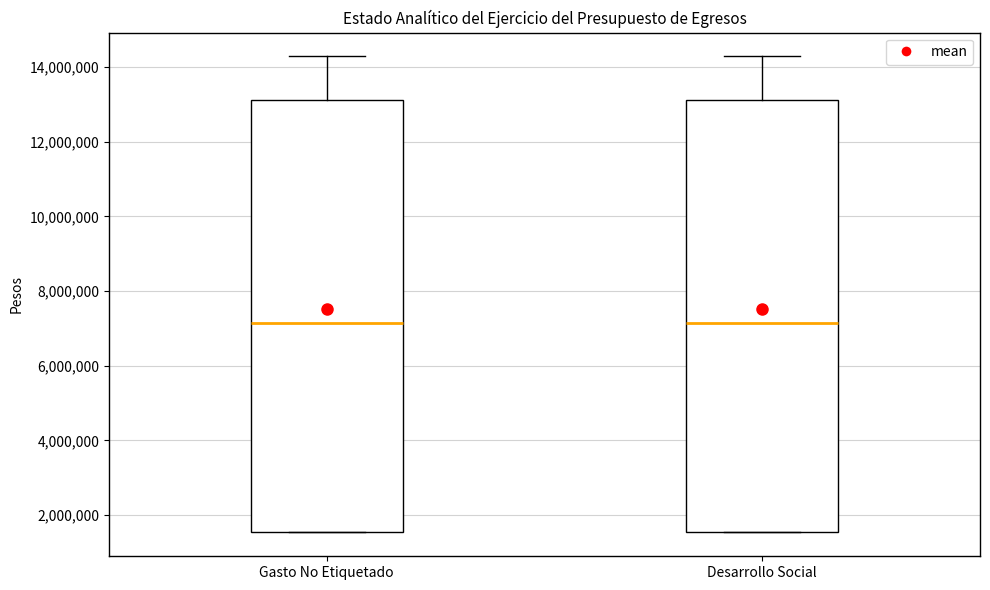

Reading left to right, transcribe this box plot: for each box, give where its median line is, the range the box spans, and where its two whiskers end, as read against the y-axis. The values are not printed on the chart, so give them approximately, as read against the axis.

Gasto No Etiquetado: median 7200000, box 1600000 to 13200000, whiskers 1600000 to 14200000
Desarrollo Social: median 7200000, box 1600000 to 13200000, whiskers 1600000 to 14200000